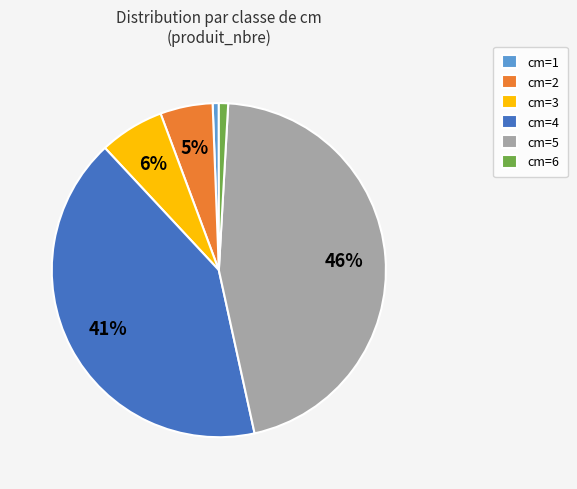

To the nearest percent, what percentage of the pie is cm=6?

1%